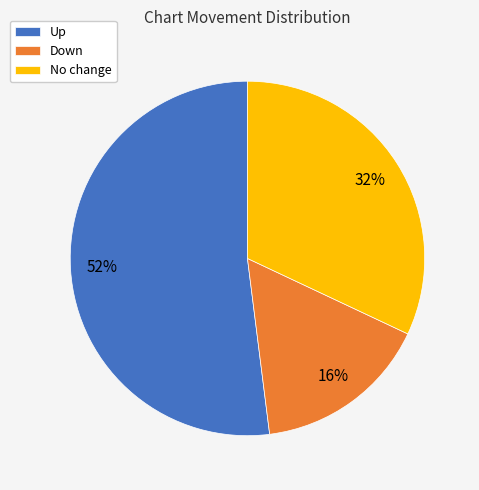

To the nearest percent, what is the difference between the largest and smallest slice percentages?

36%